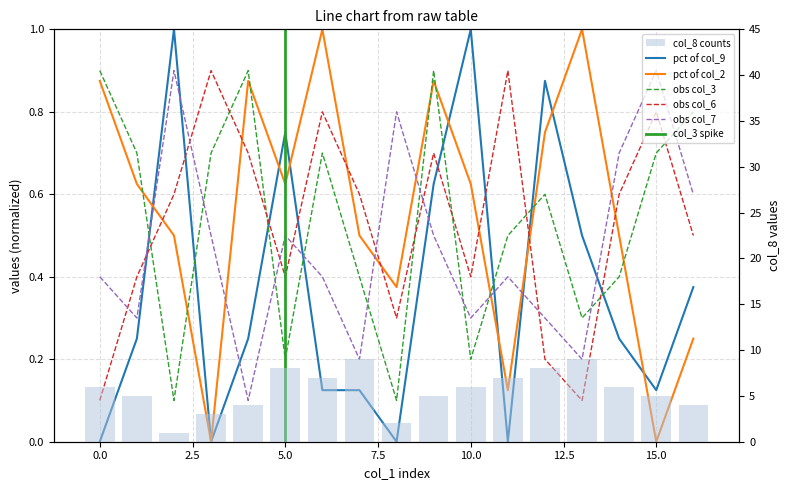

Between 8 and 8, which series saw the biggest shift?

col_3